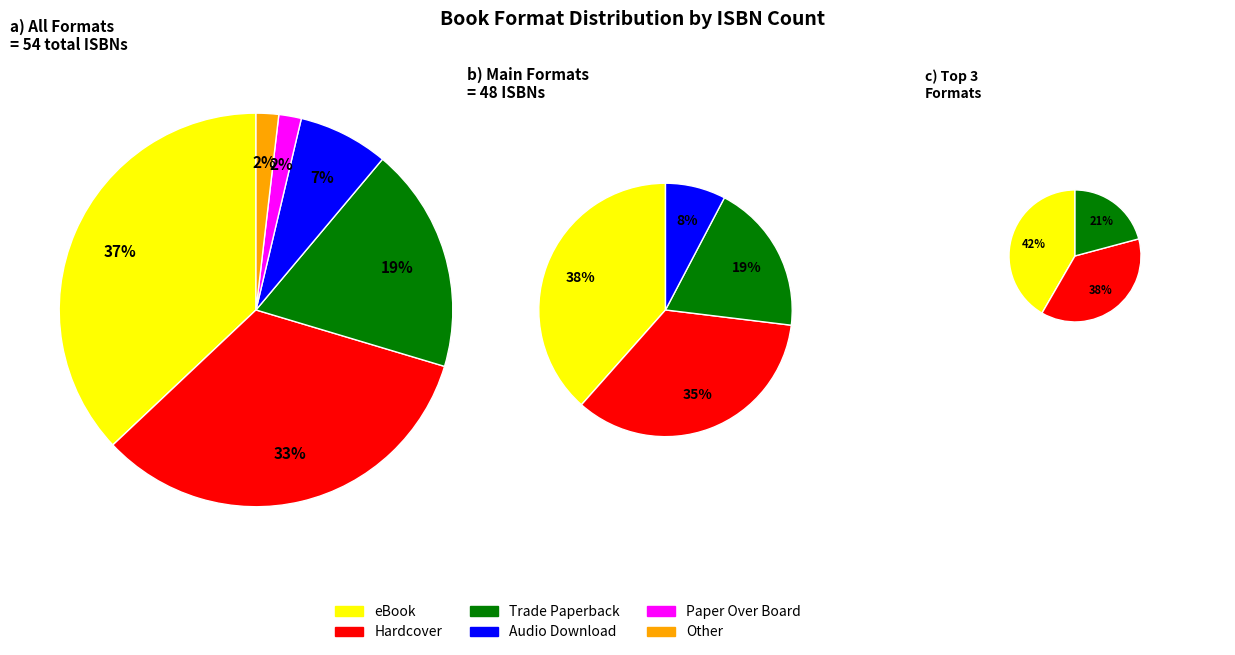

Rank the categories by value from lowest to highest.

Paper Over Board, Other, Audio Download, Trade Paperback, Hardcover, eBook